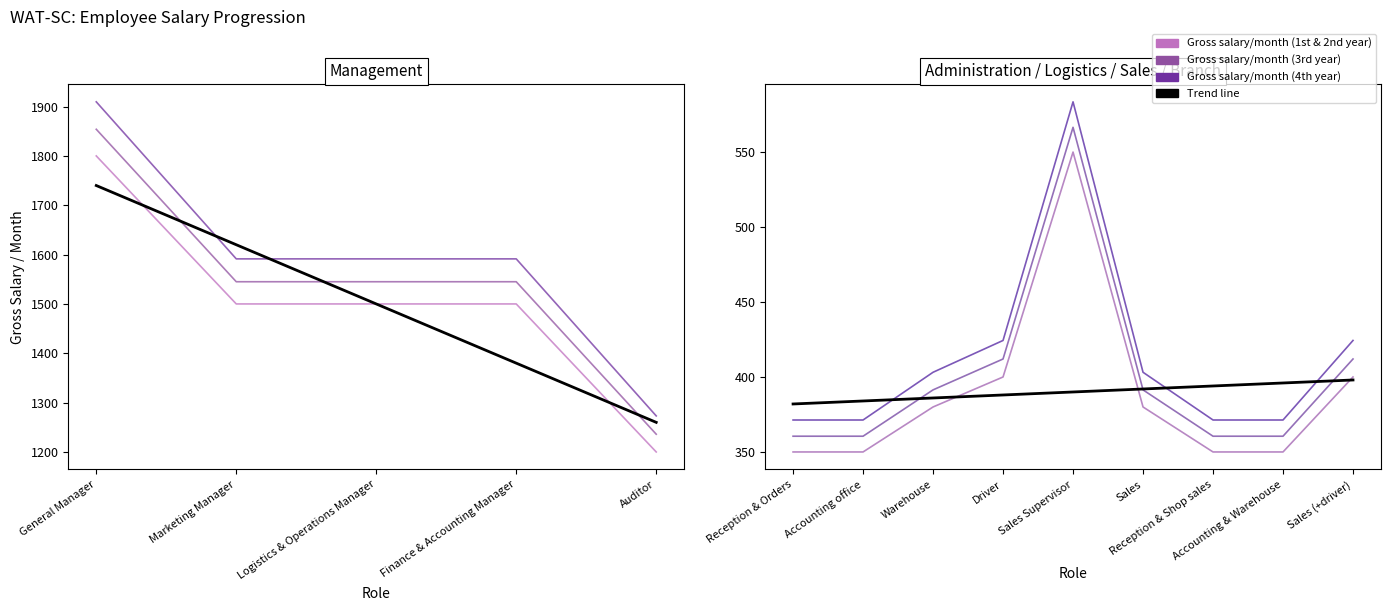

True or false: Gross salary/month (3rd year) and Gross salary/month (4th year) cross at least once.

False